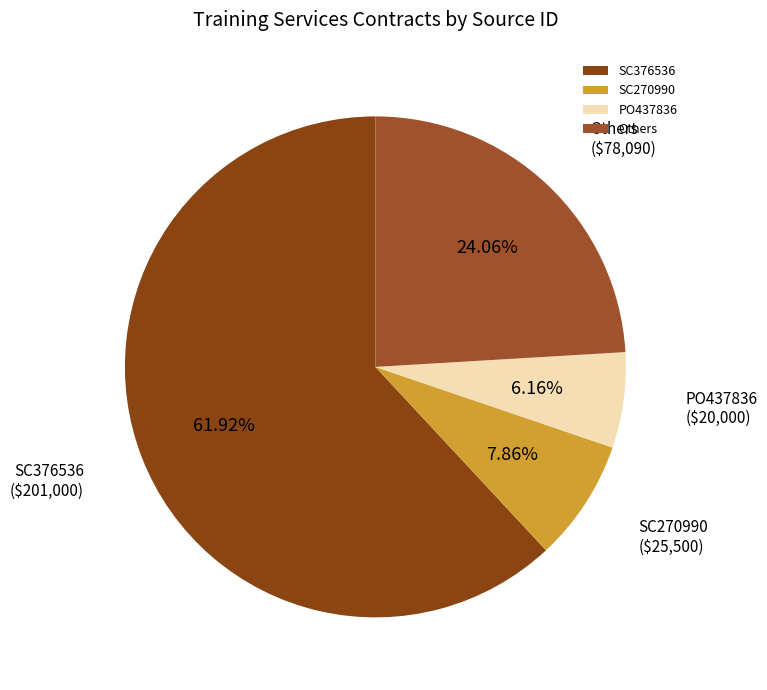

Does SC376536 represent more than half of the total?

Yes